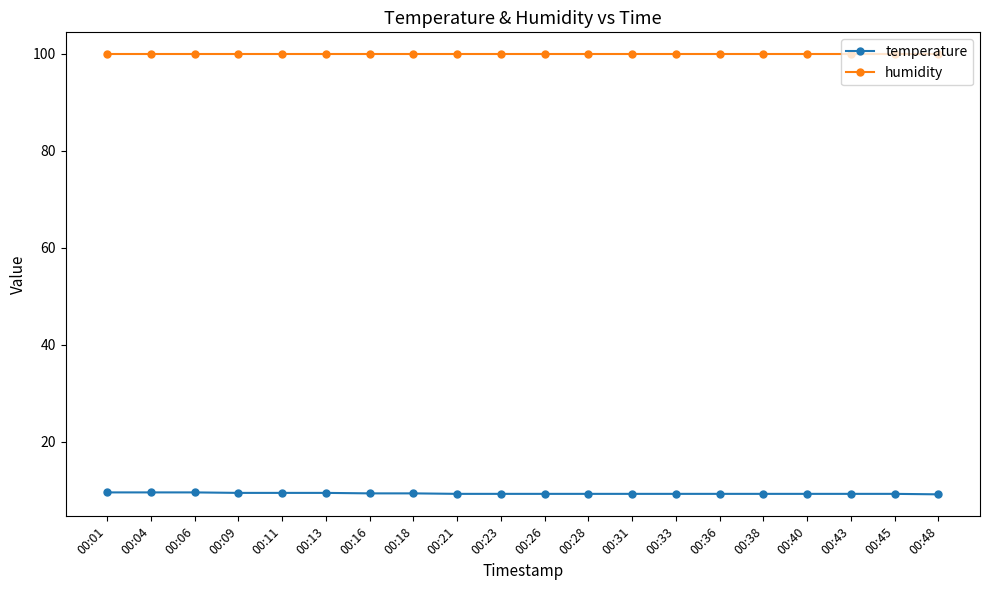

What is the minimum value for humidity?

99.9